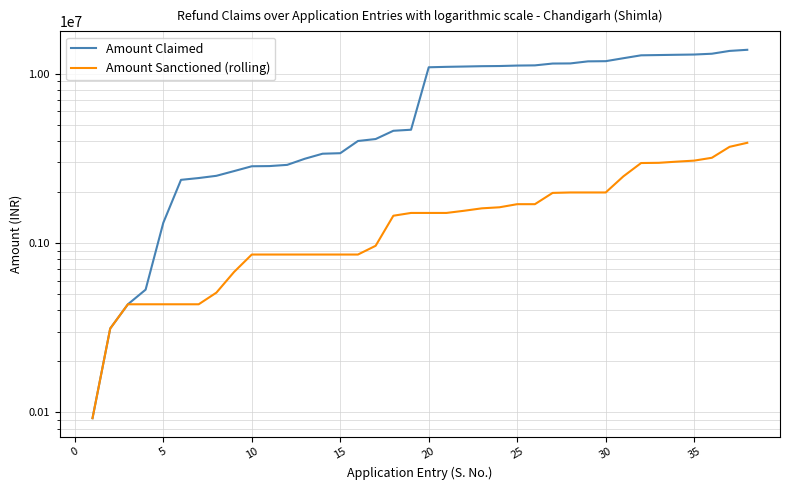

Reading left to right, list all the values displayed in this chart.

Amount Claimed: 92464	312933	435027	530588	1317131	2361431	2420195	2494778	2660335	2840622	2847652	2894620	3146551	3368957	3392334	4004818	4113016	4601408	4667527	10910378	10974253	11021041	11073041	11097288	11167548	11196663	11477942	11497312	11824291	11853053	12340829	12836731	12883513	12931096	12974281	13117021	13628812	13837129
Amount Sanctioned (rolling): 92464	312933	435027	435027	435027	435027	435027	509610	675167	855454	855454	855454	855454	855454	855454	855454	963652	1449886	1505967	1505967	1505967	1551247	1603247	1626494	1696462	1696462	1977741	1989209	1989209	1989209	2476680	2968341	2976993	3023855	3066984	3187856	3699647	3907964